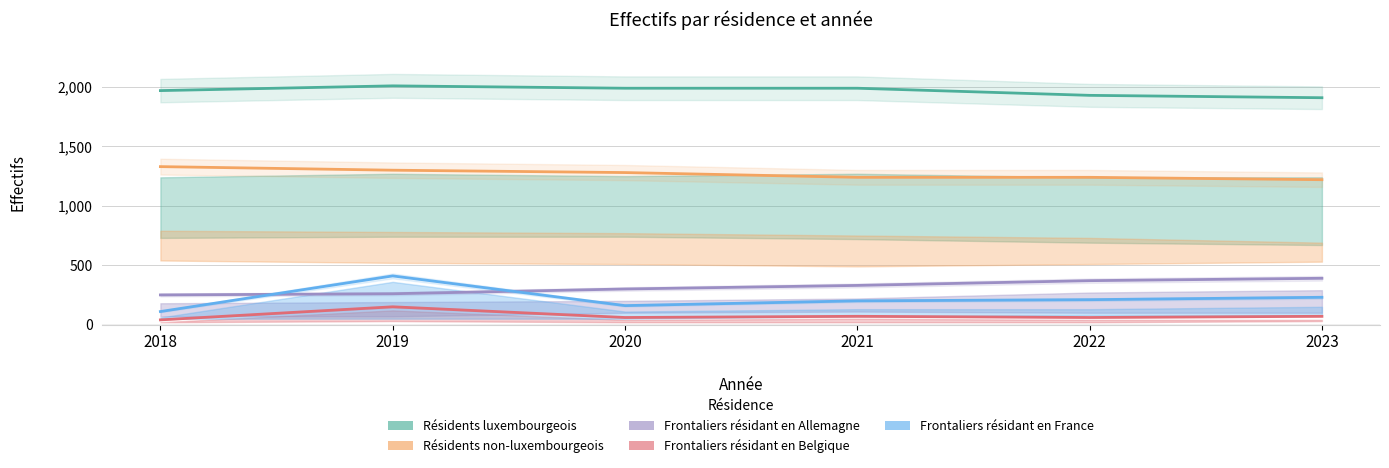

True or false: Résidents luxembourgeois has more than 0 points higher than both neighbors.

True